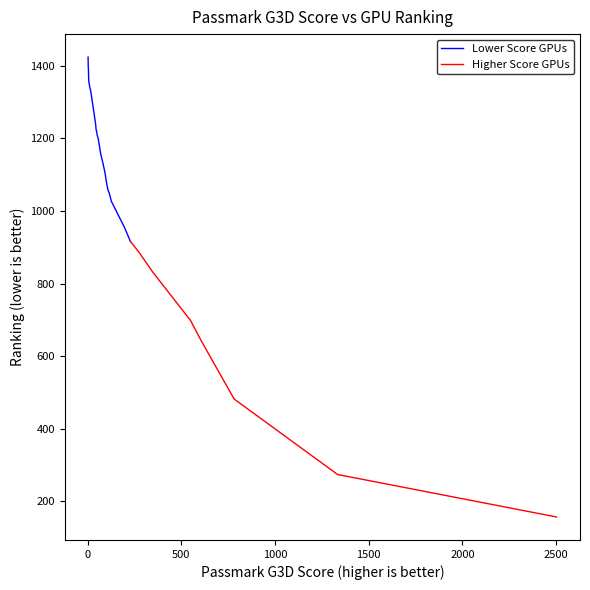

What is the approximate value of Ranking at 7, to the nearest 50?

1300